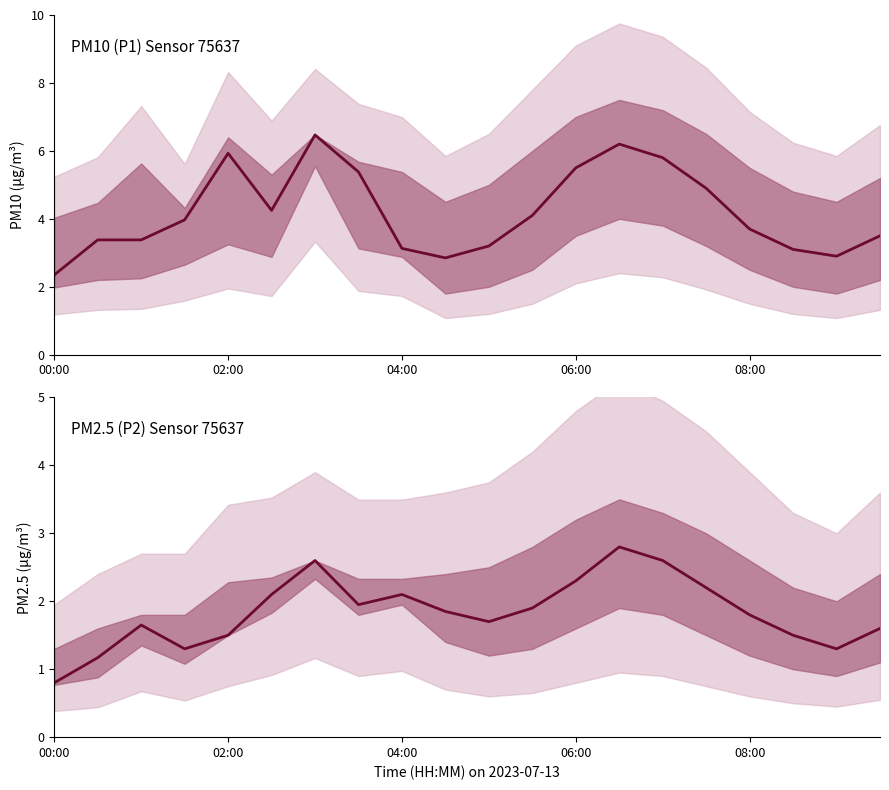

How many values in the P2 series are below 1?

1